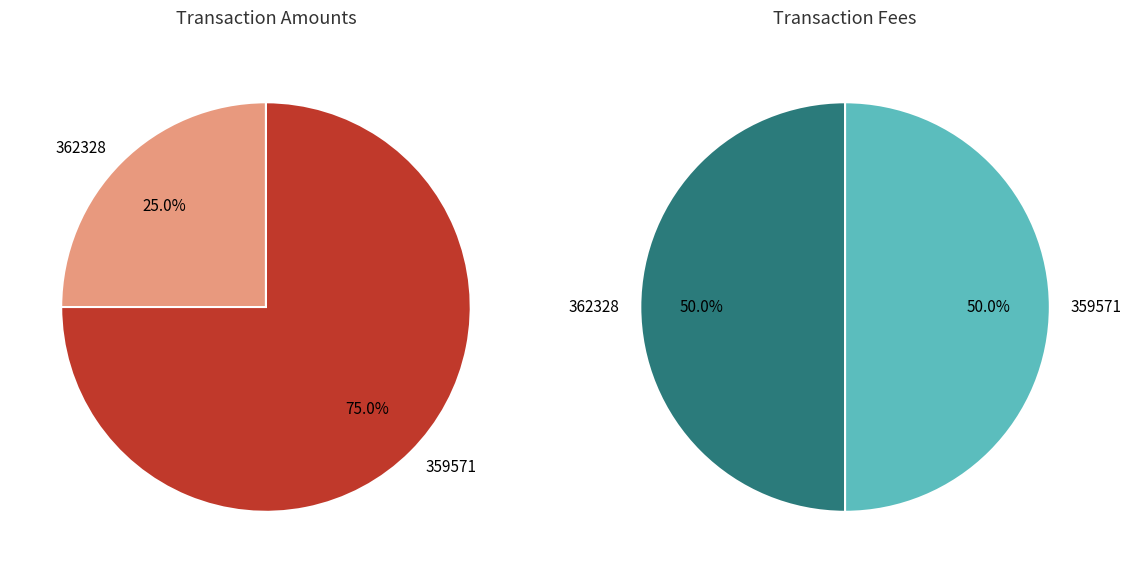

Approximately how many times larger is the value at 362328 compared to 359571?

0.3